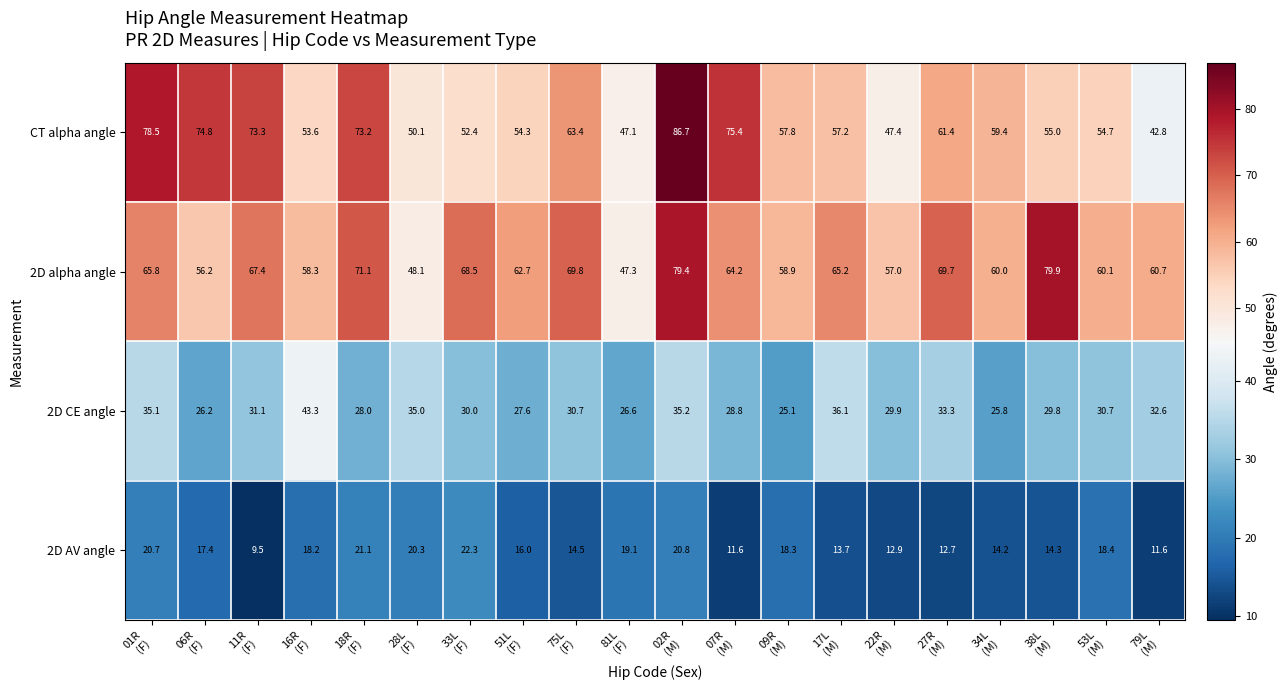

At which category is the sum across all series the highest?

02R
(M)